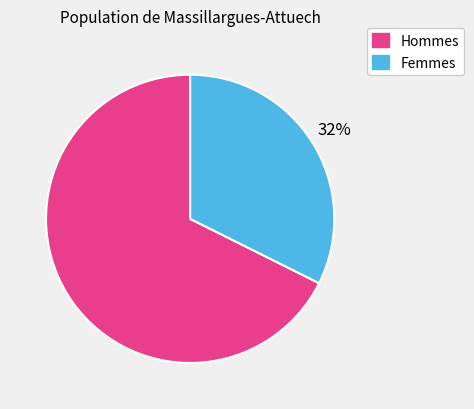

To the nearest percent, what is the average slice percentage?

50%